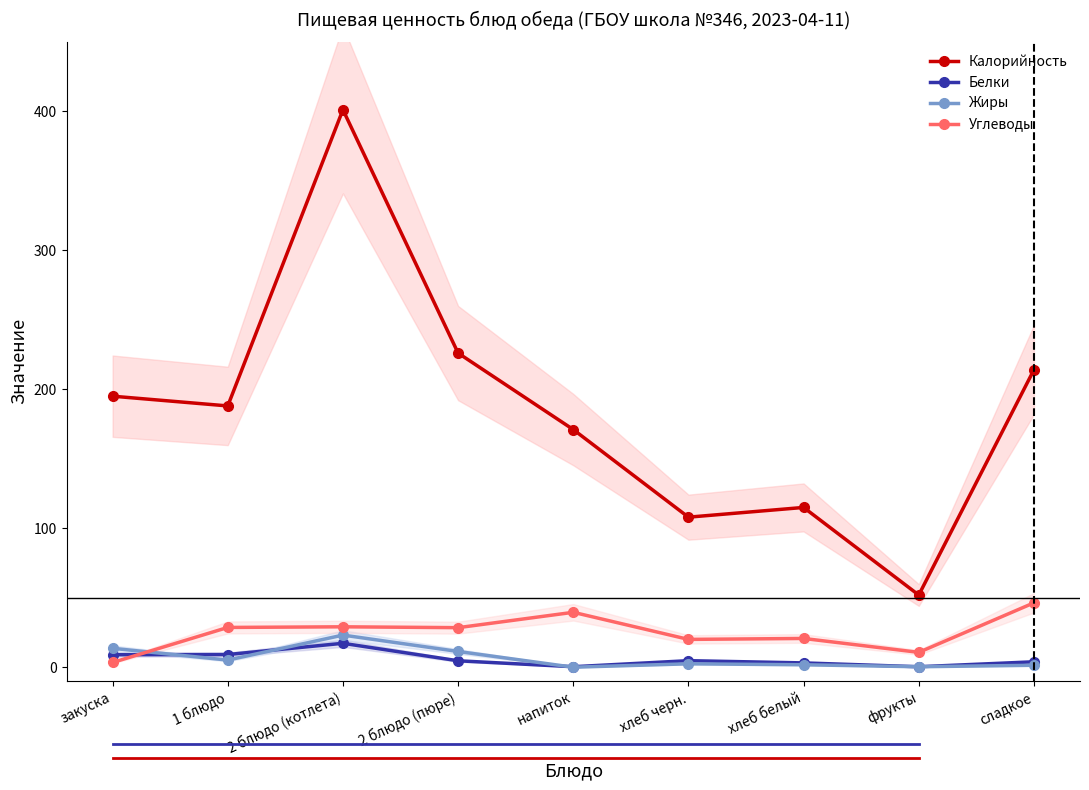

Reading left to right, list all the values displayed in this chart.

Калорийность: закуска=195.0	1 блюдо=188.0	2 блюдо (котлета)=401.0	2 блюдо (пюре)=226.0	напиток=171.0	хлеб черн.=108.0	хлеб белый=115.0	фрукты=52.0	сладкое=214.0
Белки: закуска=9.1	1 блюдо=9.2	2 блюдо (котлета)=17.3	2 блюдо (пюре)=4.7	напиток=0.5	хлеб черн.=4.8	хлеб белый=3.2	фрукты=0.4	сладкое=4.0
Жиры: закуска=13.7	1 блюдо=5.2	2 блюдо (котлета)=23.2	2 блюдо (пюре)=11.4	напиток=0.1	хлеб черн.=2.5	хлеб белый=1.9	фрукты=0.4	сладкое=1.5
Углеводы: закуска=3.5	1 блюдо=28.7	2 блюдо (котлета)=29.2	2 блюдо (пюре)=28.5	напиток=39.6	хлеб черн.=20.1	хлеб белый=20.8	фрукты=10.8	сладкое=46.4